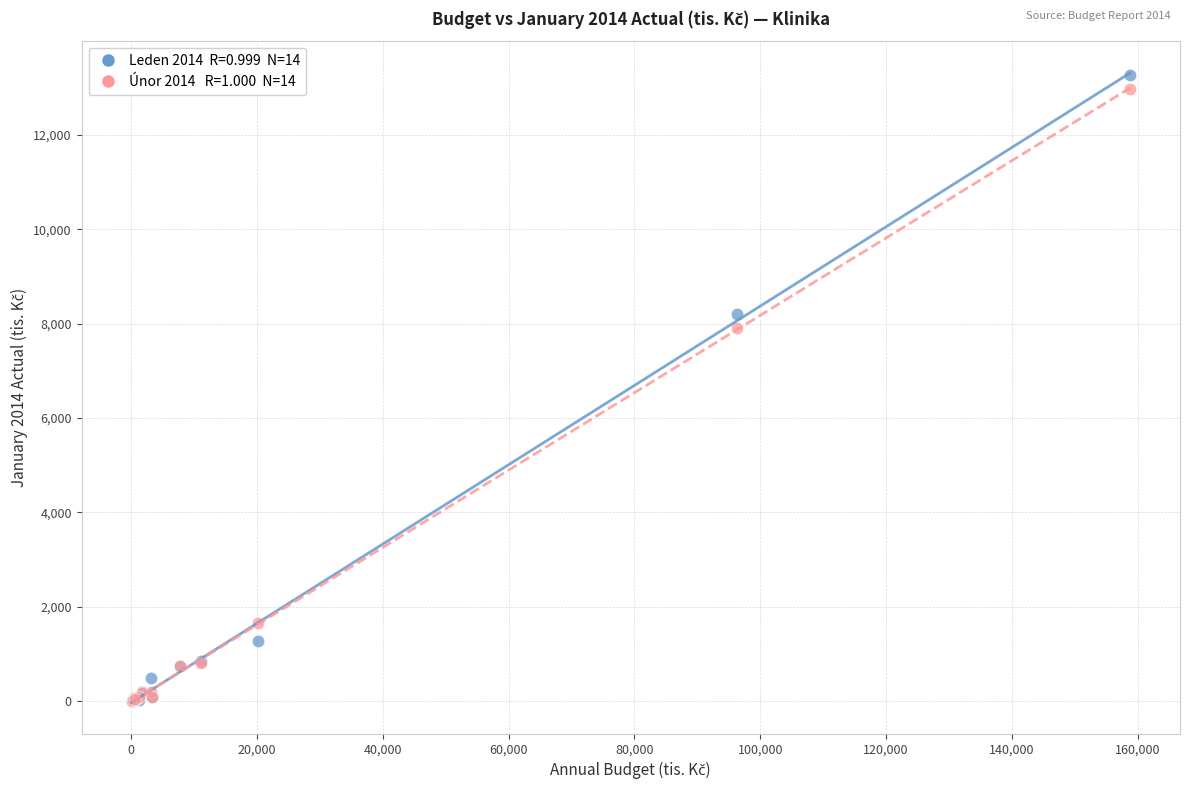

Across all series, what Y value is closest to 6637?

7905.5